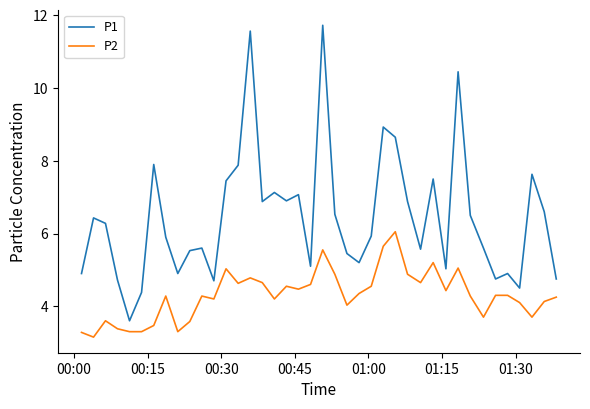

Which series has the largest total across all categories?

P1